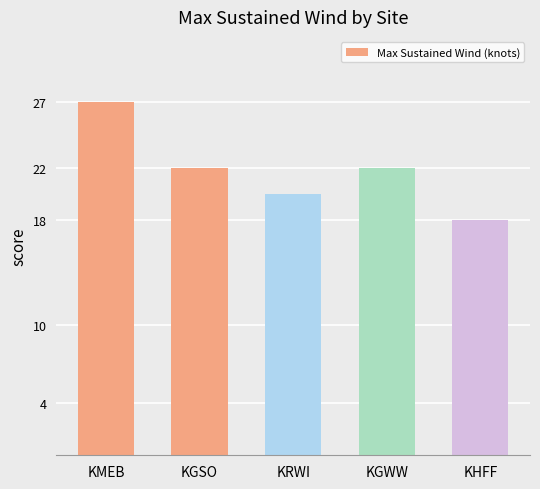

True or false: the data shows 31 at KHFF.

False